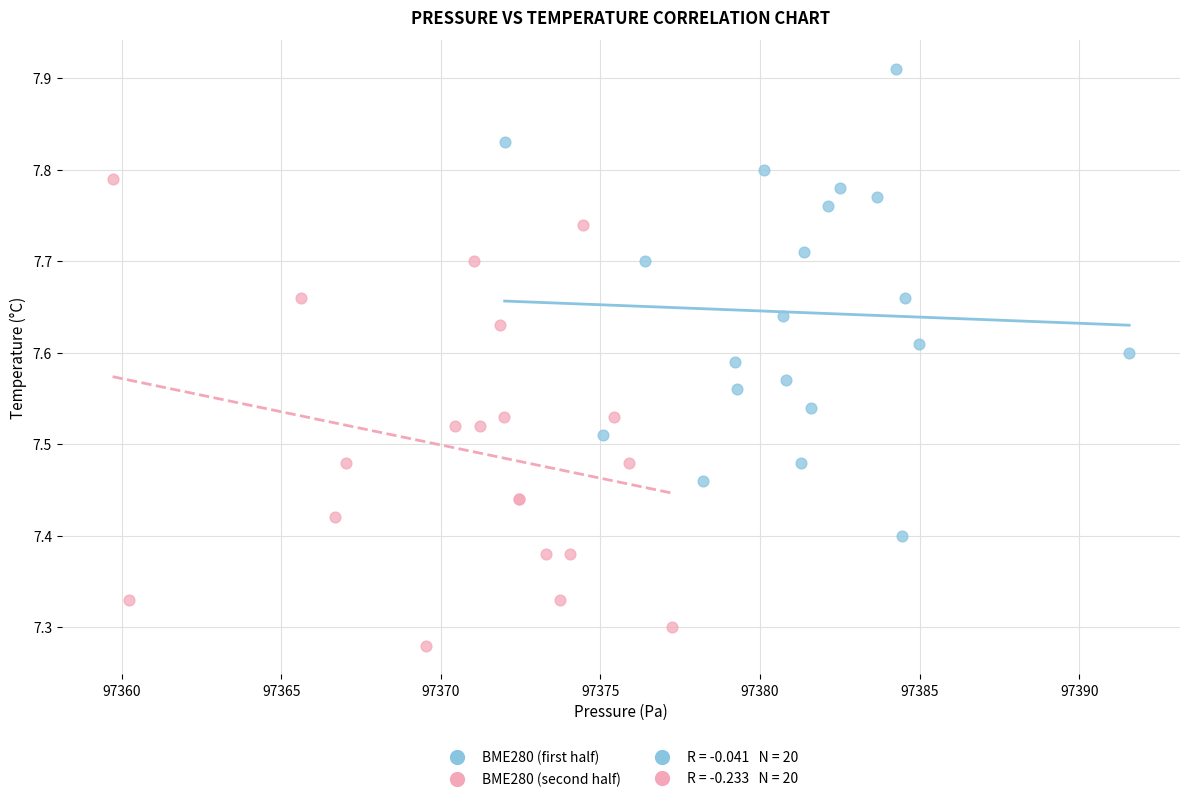

Which series contains the highest Y value?

BME280 (first half)